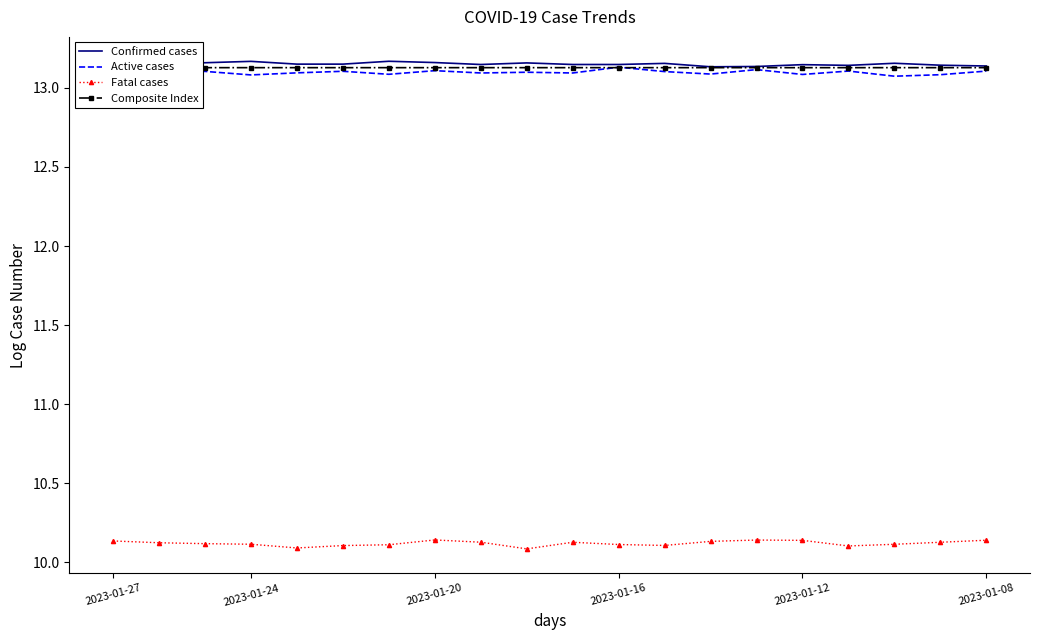

What is the value of the Composite Index point at the 4th from the left?

13.1